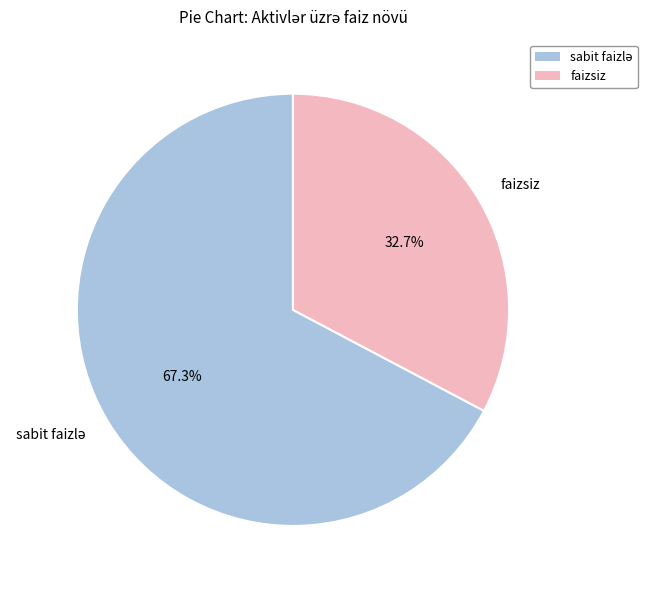

How many slices are in this pie chart?

2